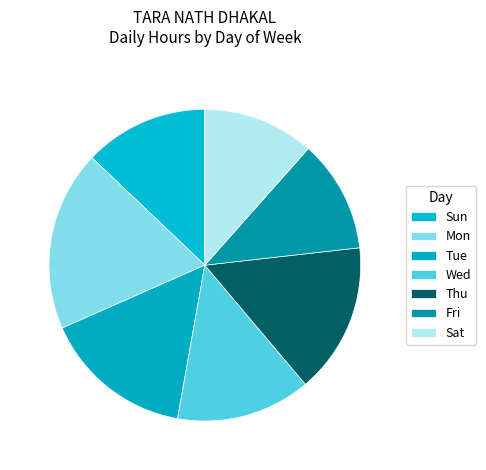

What is the total percentage of Tue and Sun?

27.4%